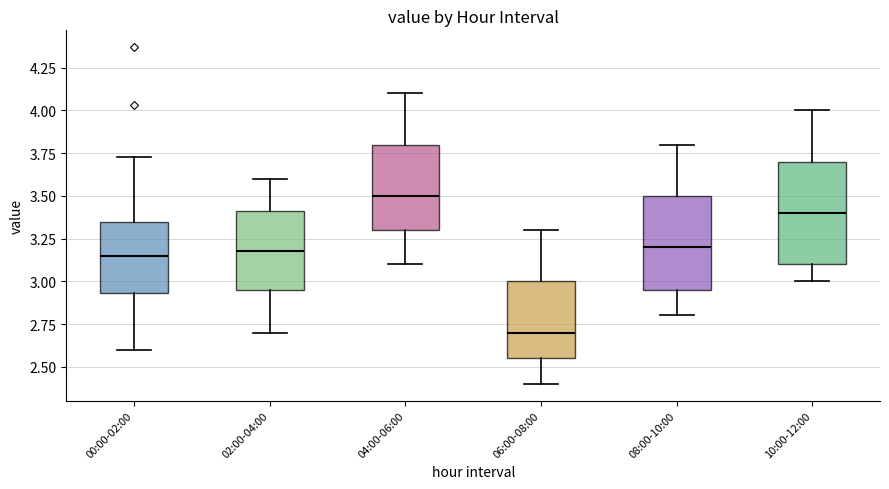

Reading left to right, transcribe this box plot: for each box, give where its median line is, the range the box spans, and where its two whiskers end, as read against the y-axis. The values are not printed on the chart, so give them approximately, as read against the axis.

00:00-02:00: median 3.15, box 2.95 to 3.35, whiskers 2.60 to 3.75
02:00-04:00: median 3.20, box 2.95 to 3.40, whiskers 2.70 to 3.60
04:00-06:00: median 3.50, box 3.30 to 3.80, whiskers 3.10 to 4.10
06:00-08:00: median 2.70, box 2.55 to 3.00, whiskers 2.40 to 3.30
08:00-10:00: median 3.20, box 2.95 to 3.50, whiskers 2.80 to 3.80
10:00-12:00: median 3.40, box 3.10 to 3.70, whiskers 3.00 to 4.00